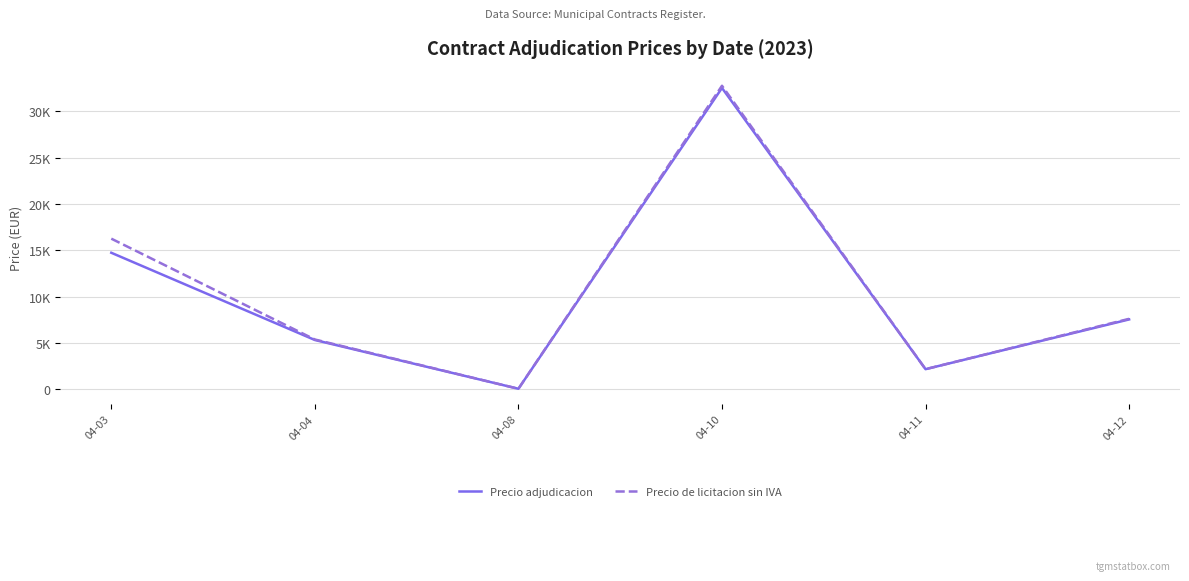

What are all the series names shown in the legend?

Precio adjudicacion, Precio de licitacion sin IVA